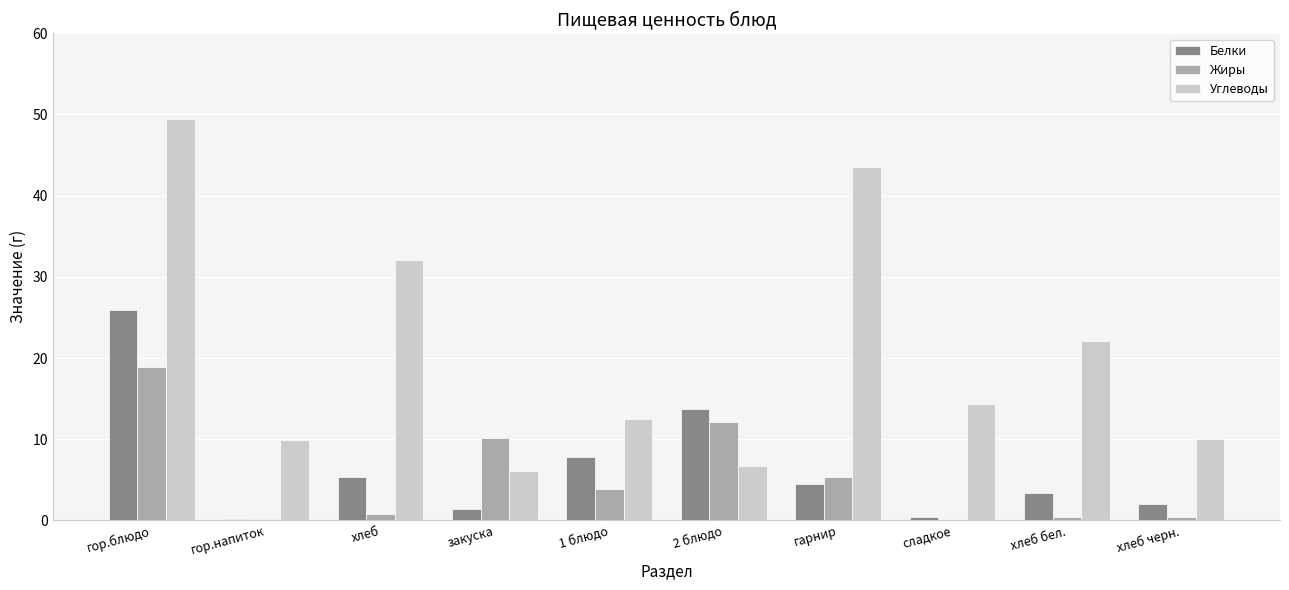

What are all the series names shown in the legend?

Белки, Жиры, Углеводы